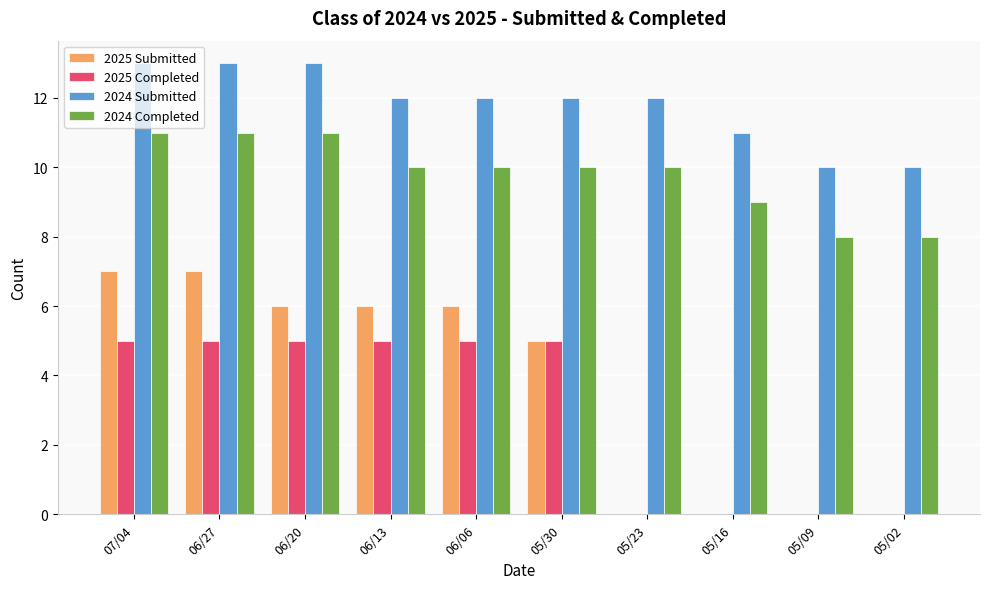

The 2024 Submitted series shows 14 at 05/16. True or false?

False